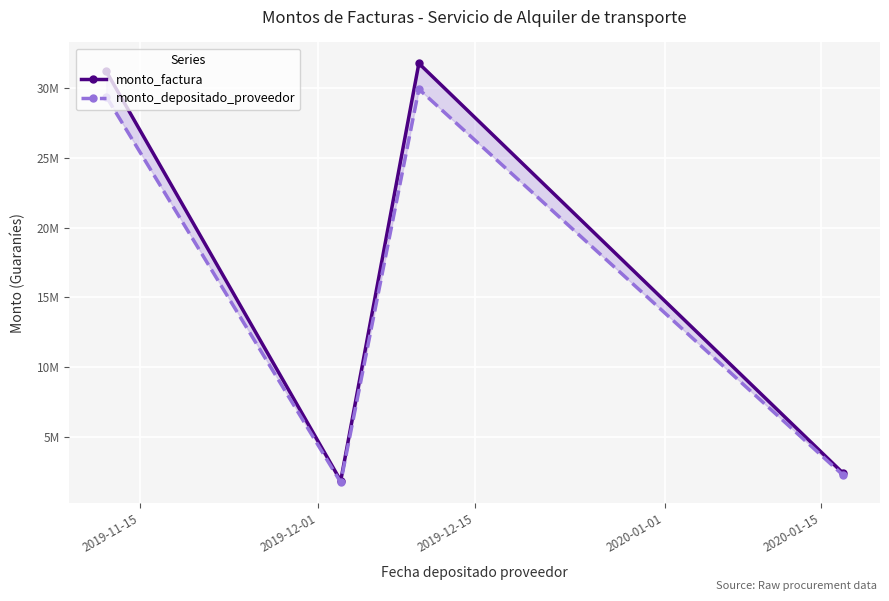

Read the monto_depositado_proveedor value at 2019-12-15, to the nearest 10.

29911840